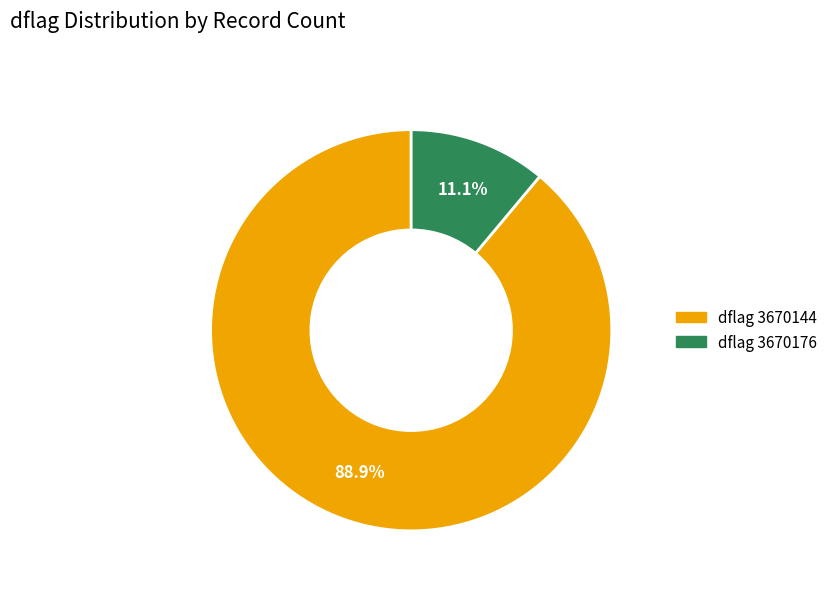

To the nearest percent, what is the average slice percentage?

50%